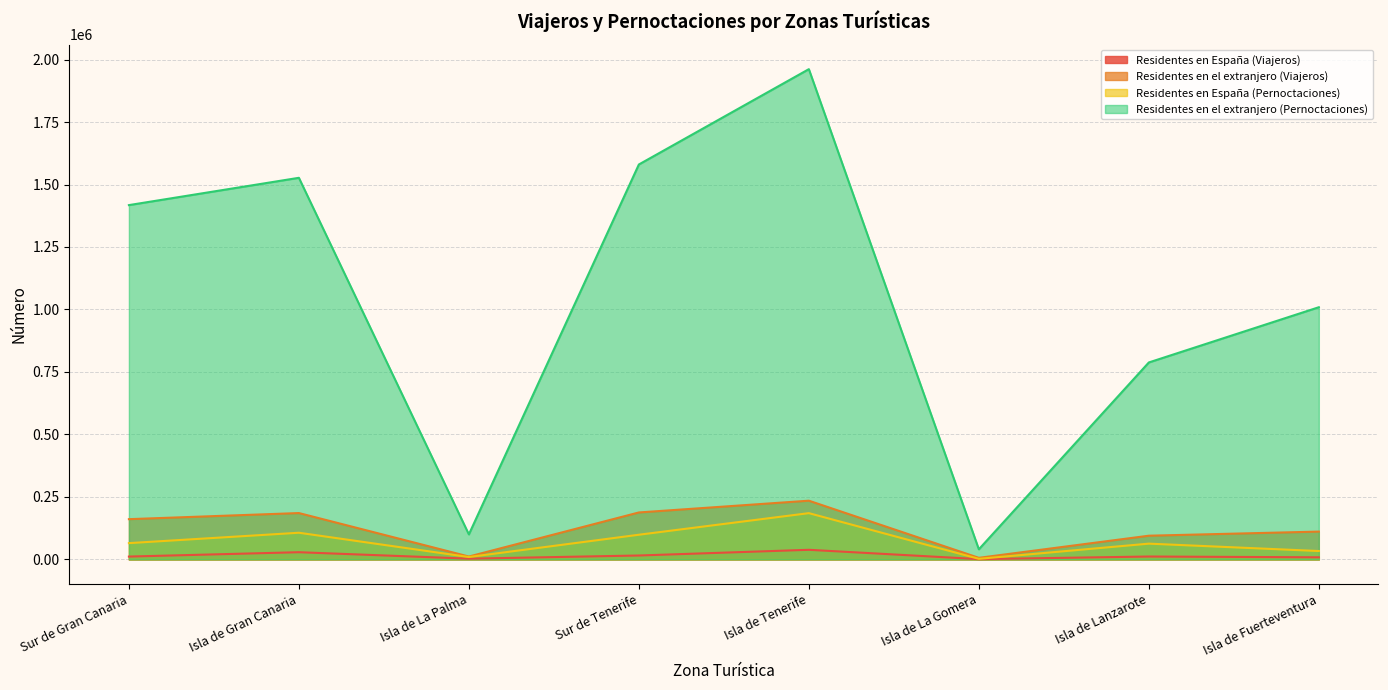

Reading left to right, list all the values displayed in this chart.

Residentes en España (Viajeros): 11478	28916	3116	15765	38569	1319	11668	8574
Residentes en el extranjero (Viajeros): 161129	185575	11664	187979	235051	6471	94961	111430
Residentes en España (Pernoctaciones): 65282	106842	9712	98862	185232	2433	63212	33682
Residentes en el extranjero (Pernoctaciones): 1417566	1526787	100169	1580080	1961476	40521	788085	1009000